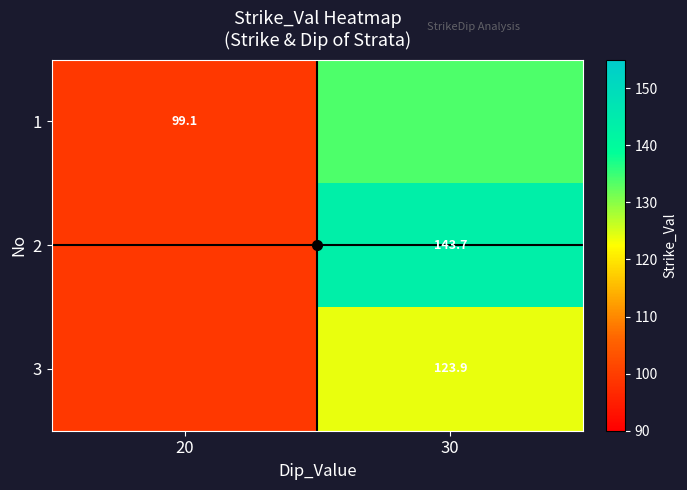

What is the lowest value of the 3 series?

99.1